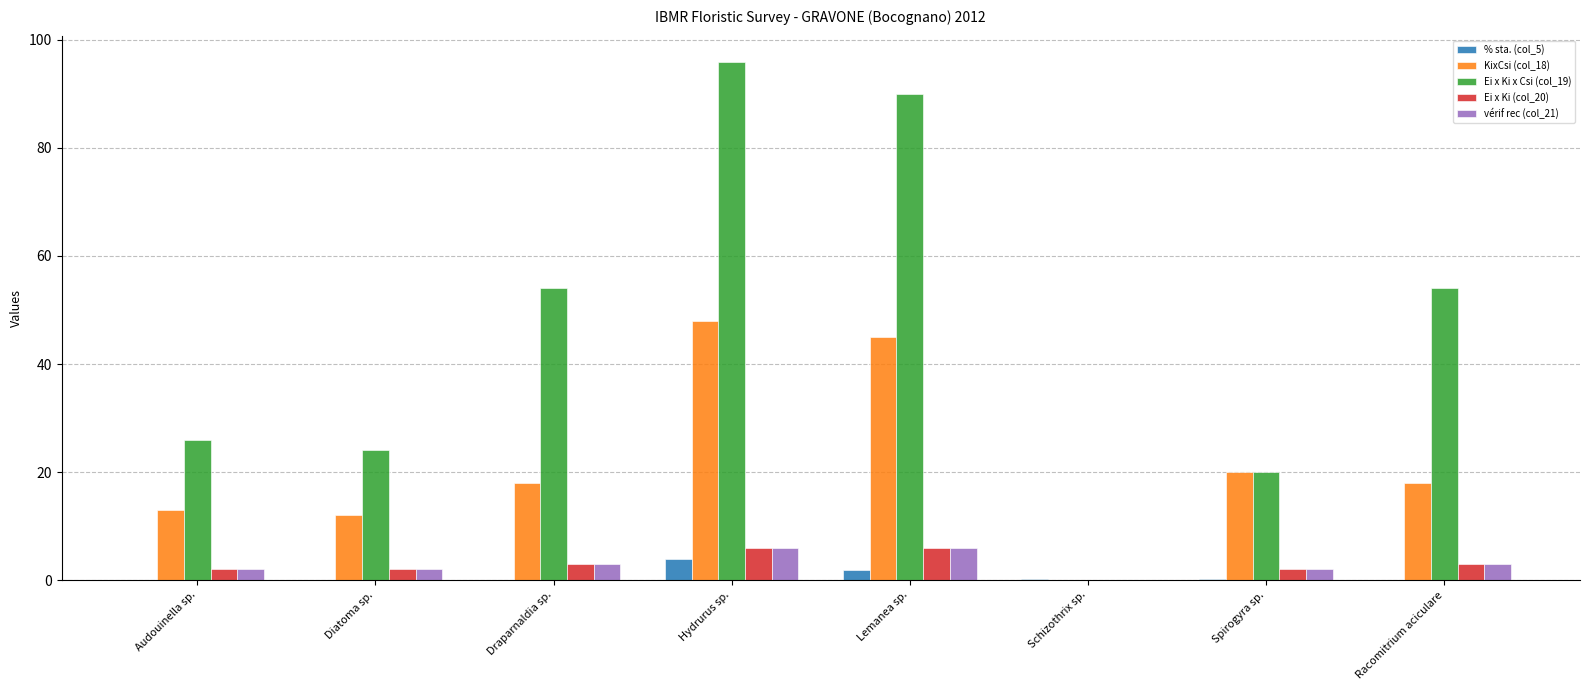

Count the number of categories in the chart.

8